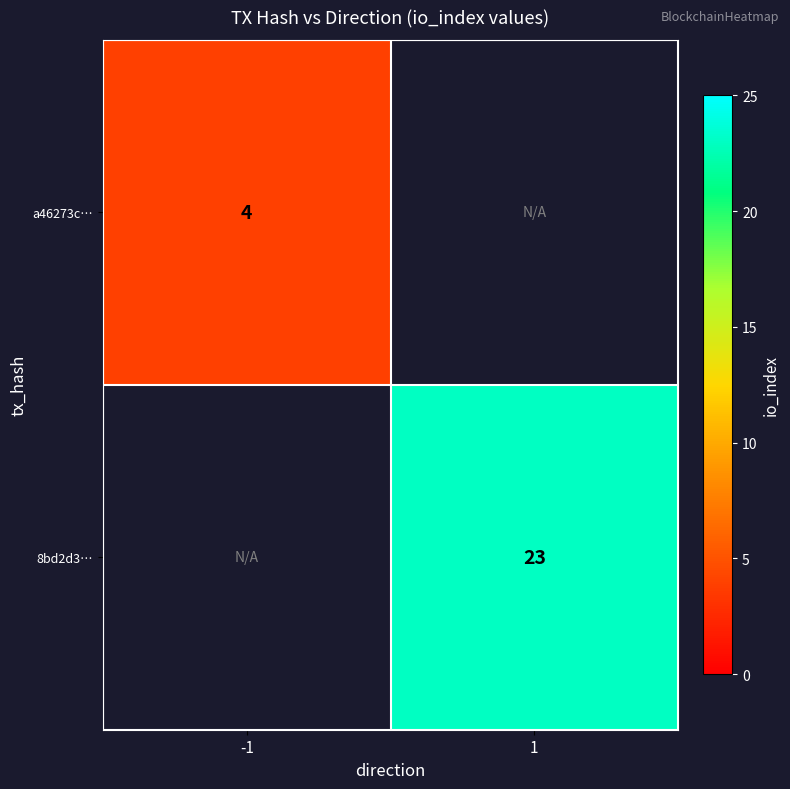

Is it true that 8bd2d3… equals 23 at 1?

True